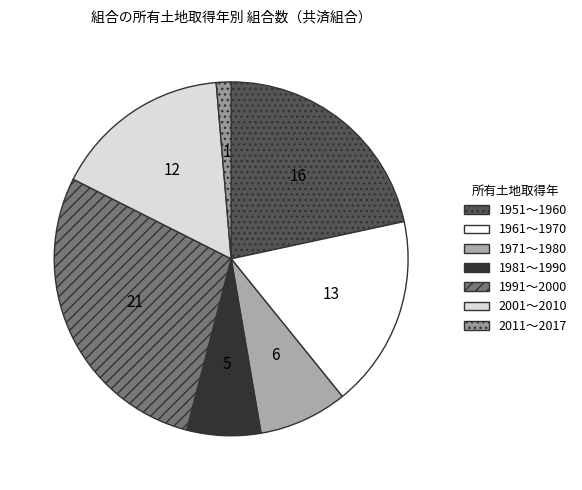

Which category has the biggest portion of the pie?

1991～2000